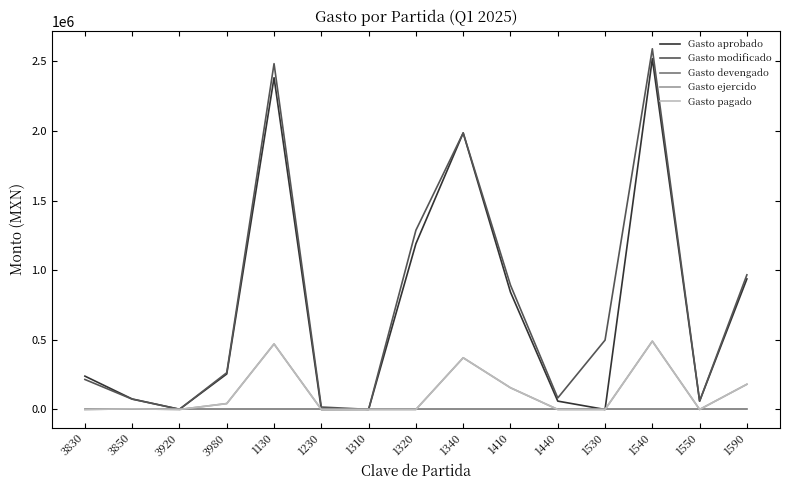

Does the chart display data point markers on the line(s)?

No